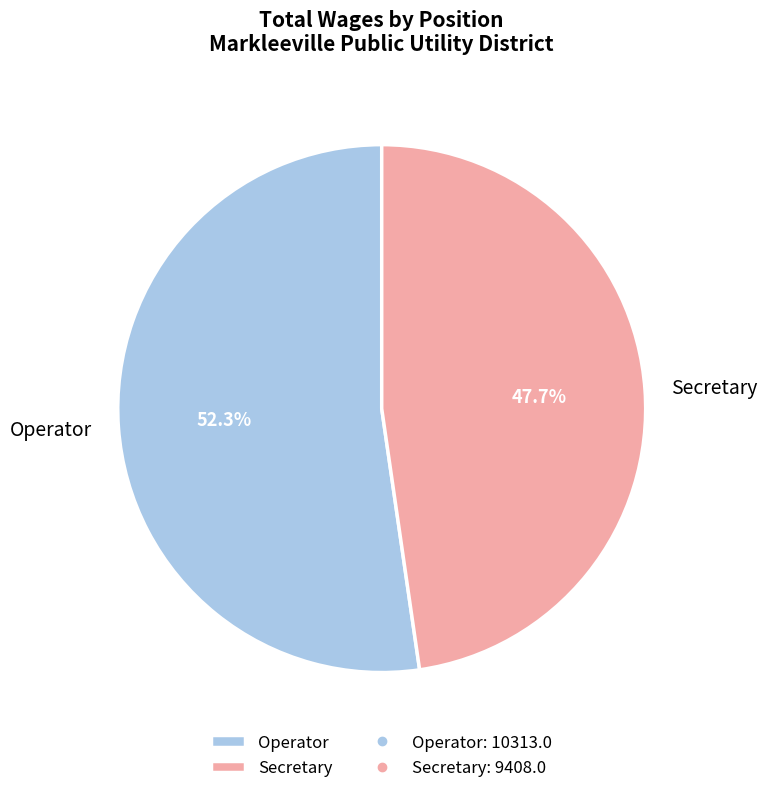

Count the number of slices in the pie.

2